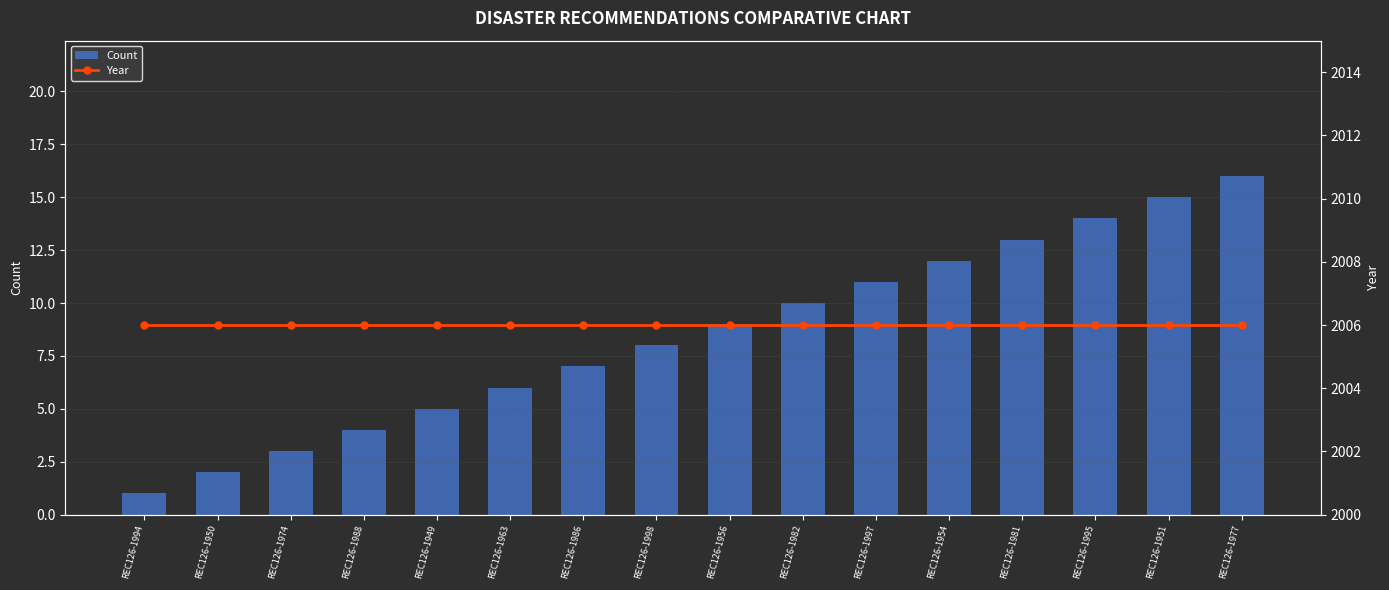

What position from the left is REC126-1963?

6